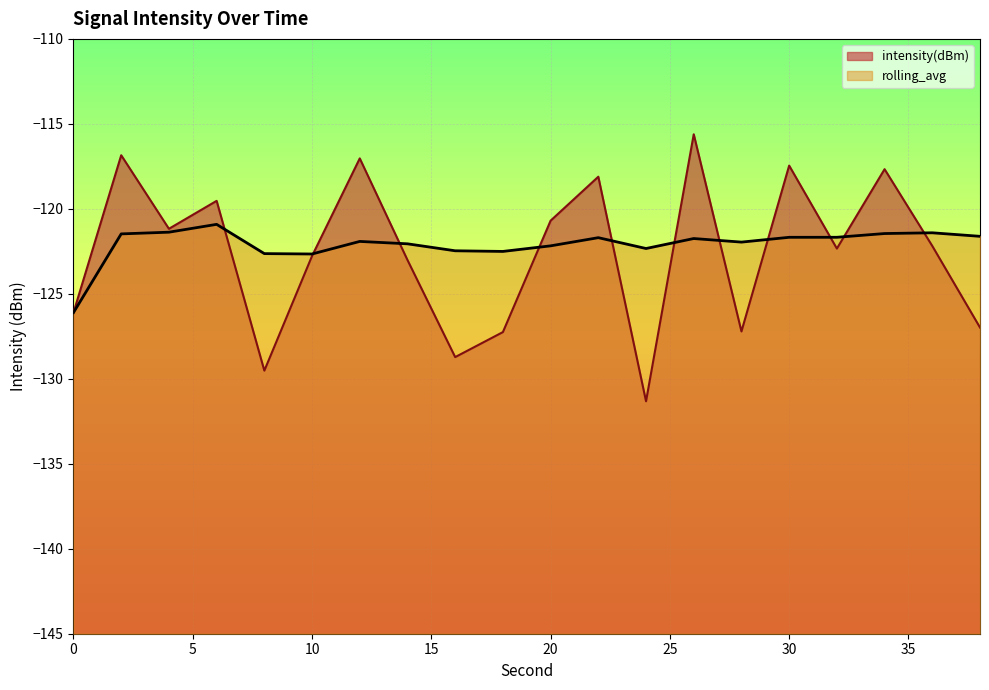

Which series has the largest total across all categories?

rolling_avg